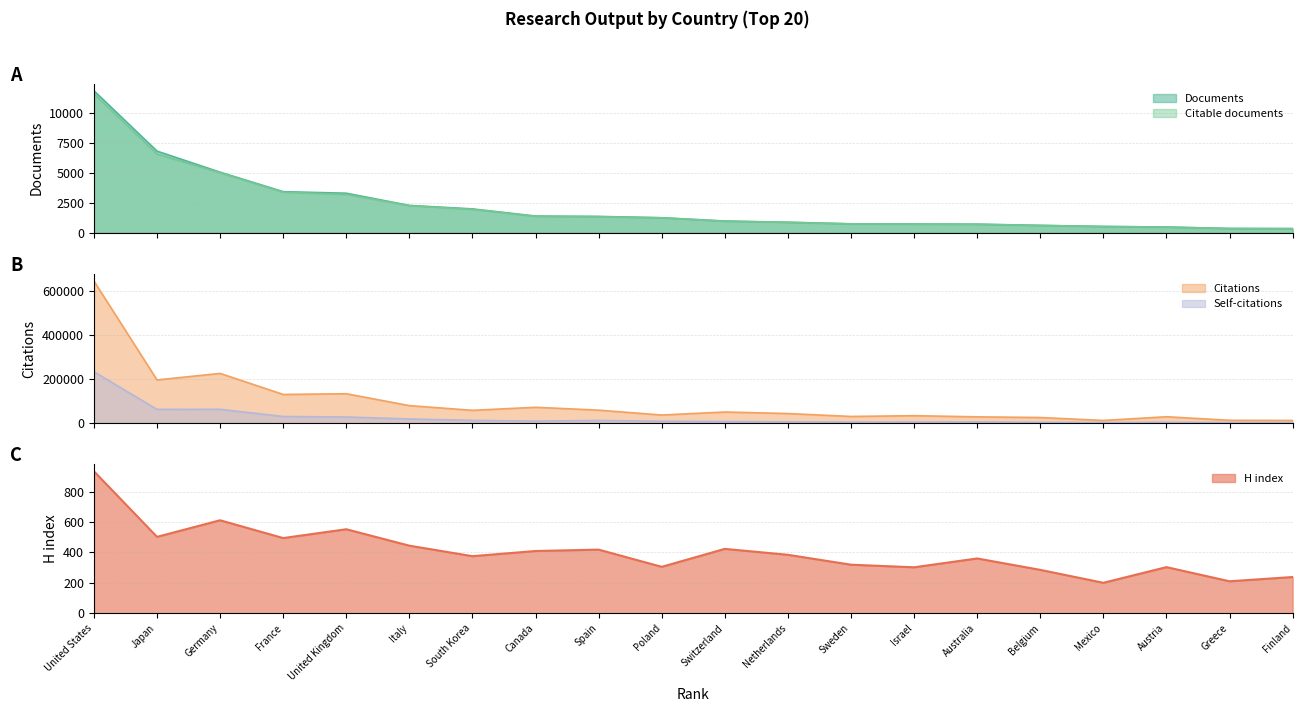

How many series are shown in this chart?

5